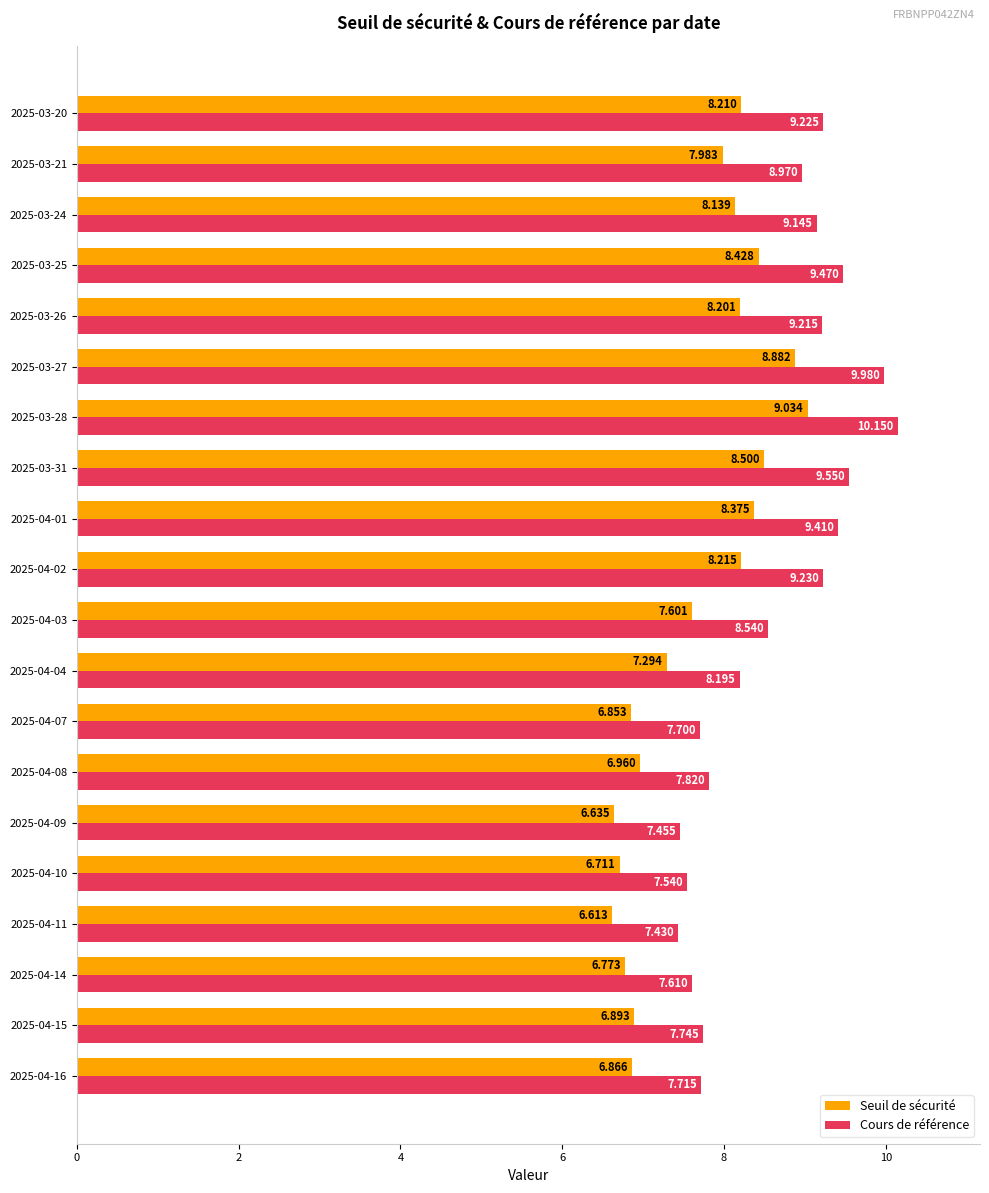

How many distinct data groups are displayed?

2